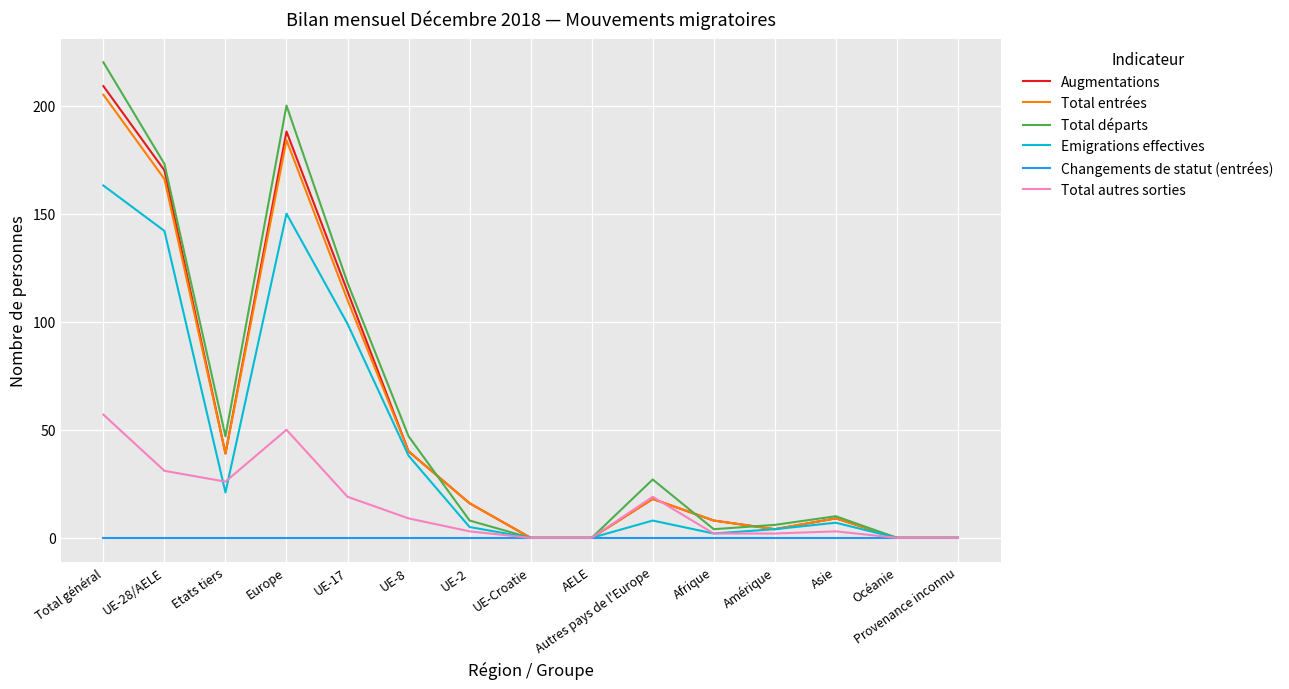

Which series has the largest range (max minus min)?

Total départs